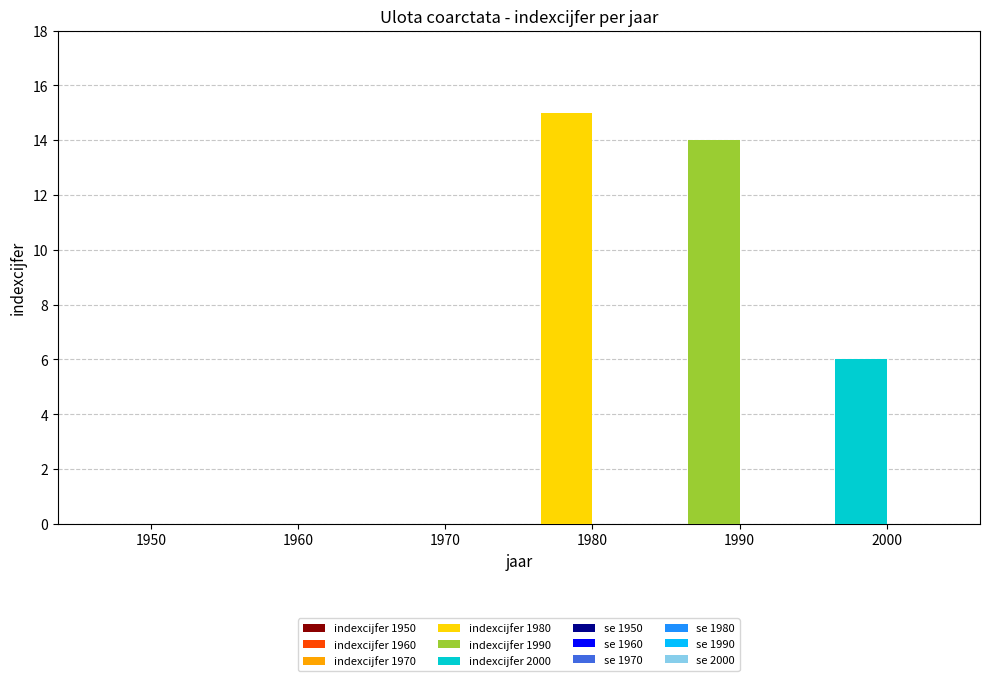

Reading left to right, list all the values displayed in this chart.

indexcijfer: 1950=0	1960=0	1970=0	1980=15	1990=14	2000=6
se: 1950=0	1960=0	1970=0	1980=0	1990=0	2000=0